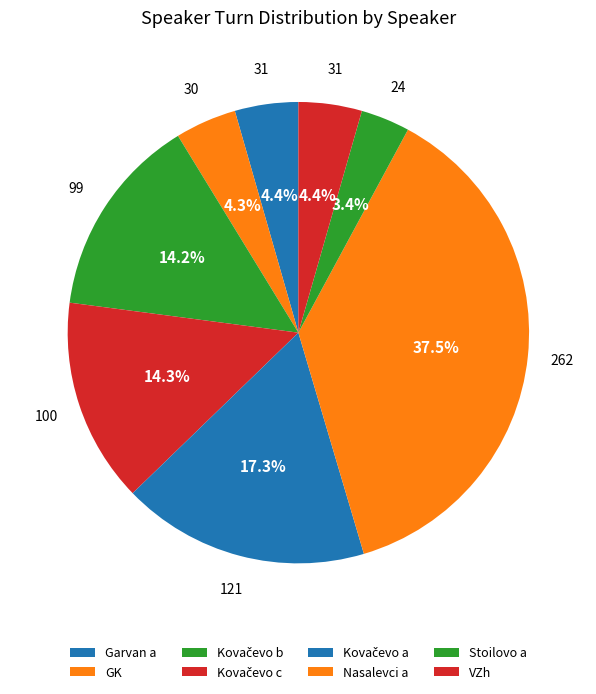

How much of the chart is everything except Nasalevci a?

62.5%